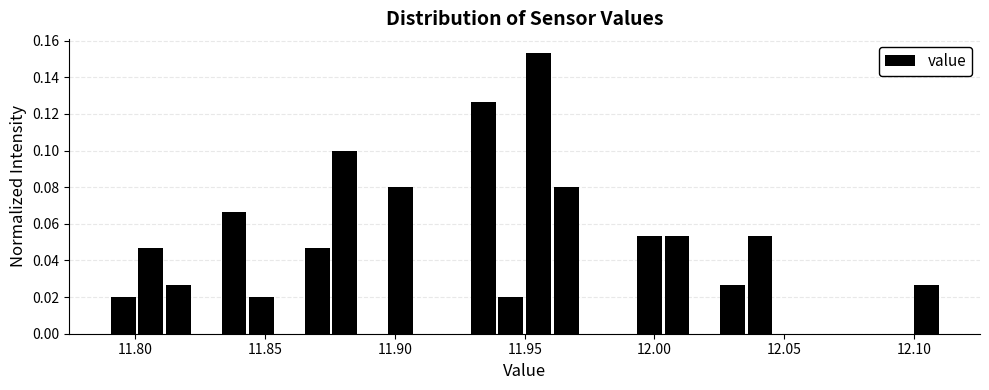

Around what value on the x-axis is the tallest bar? Give the approximate position of its centre, as read against the axis.

11.955